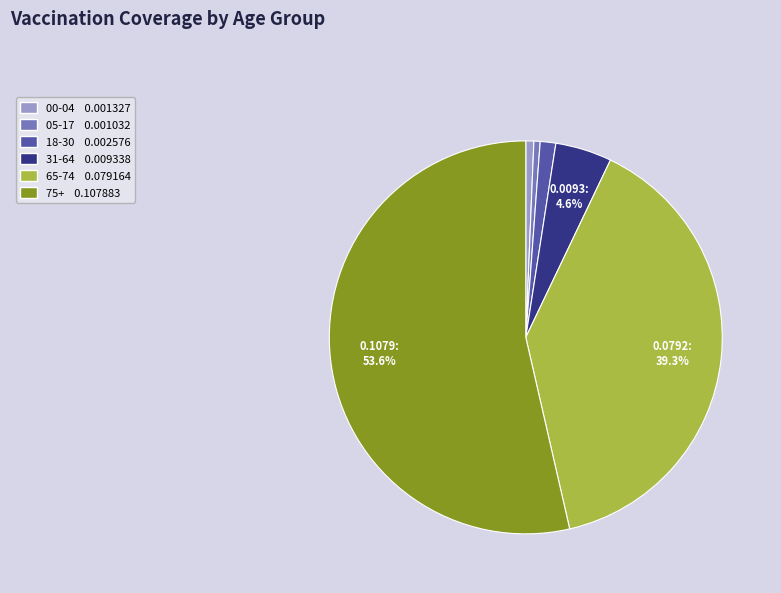

Which slice is the largest?

75+